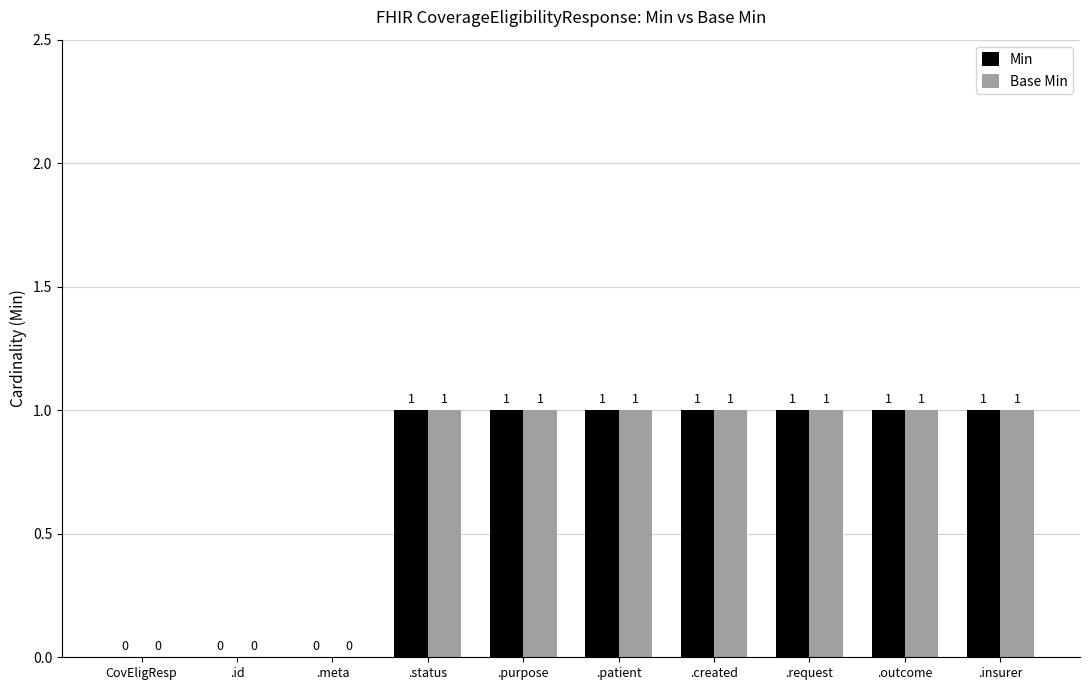

How many Min values are between 0 and 1?

10